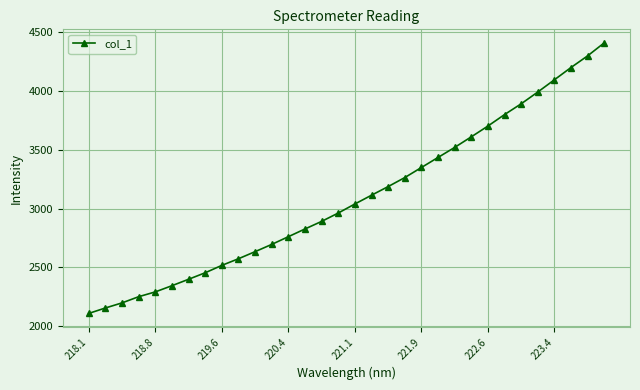

What is the value of the 6th point from the left?

2345.0